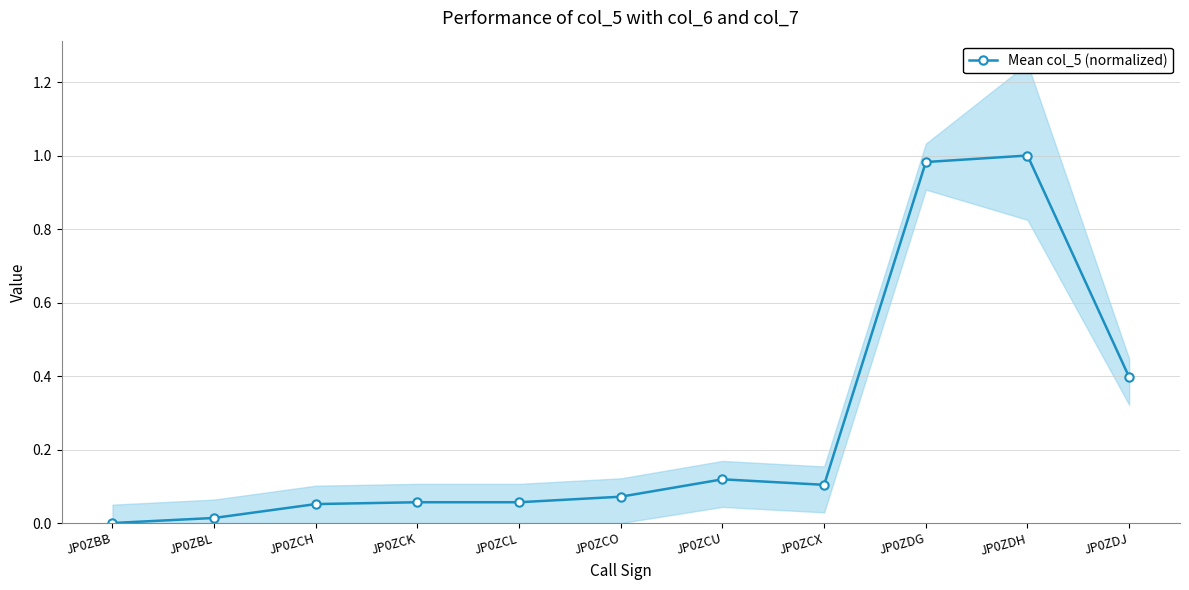

Reading left to right, what are all the values shown in this chart?

JP0ZBB=0.0	JP0ZBL=0.0	JP0ZCH=0.1	JP0ZCK=0.1	JP0ZCL=0.1	JP0ZCO=0.1	JP0ZCU=0.1	JP0ZCX=0.1	JP0ZDG=1.0	JP0ZDH=1.0	JP0ZDJ=0.4